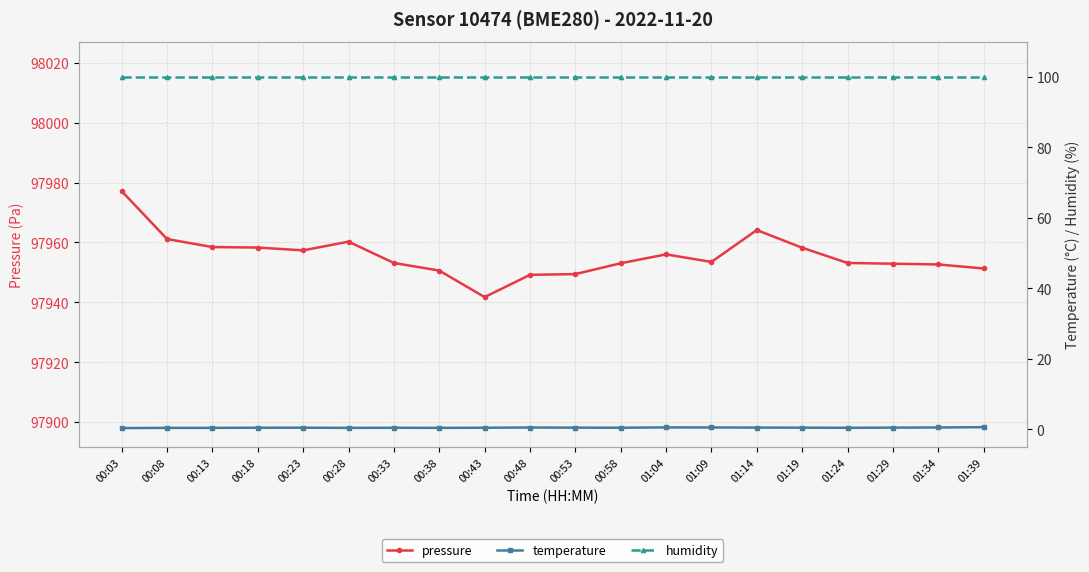

Rank the series at 00:38 from highest to lowest value.

pressure, humidity, temperature